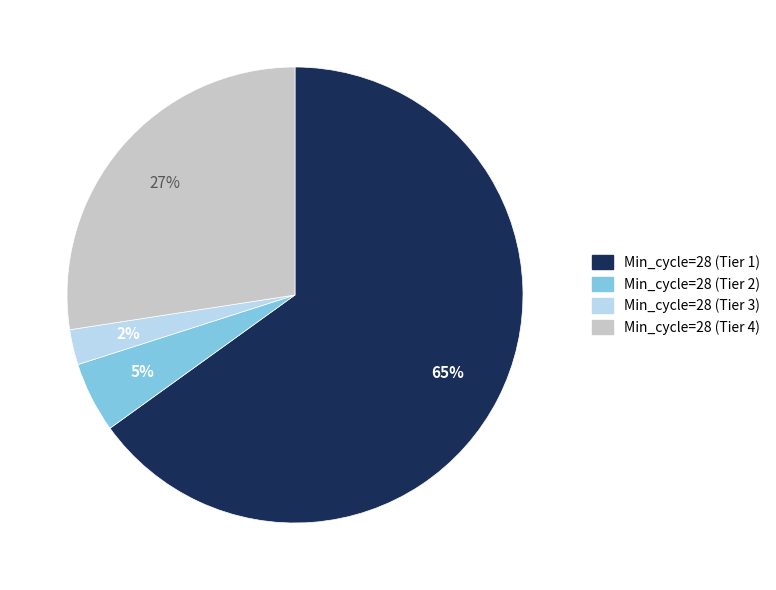

Does any single category account for the majority?

Yes